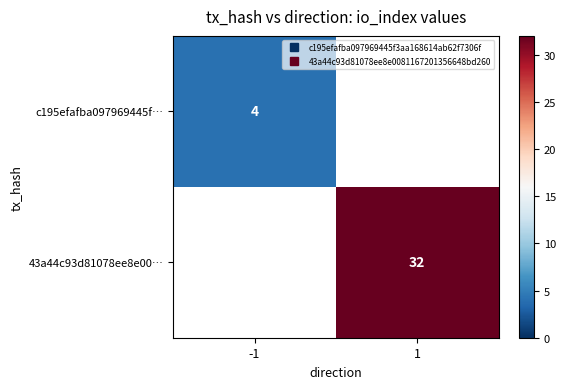

True or false: c195efafba097969445f… has a value of 7.1 at -1.

False